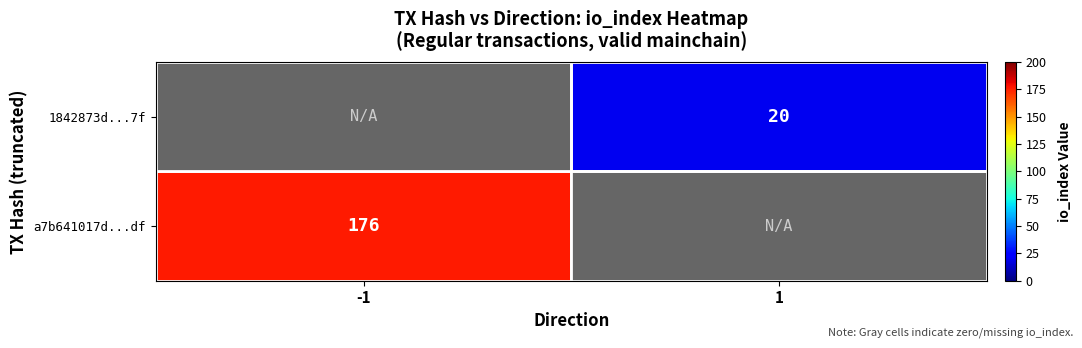

True or false: a7b641017d...df has a value of 176 at -1.

True